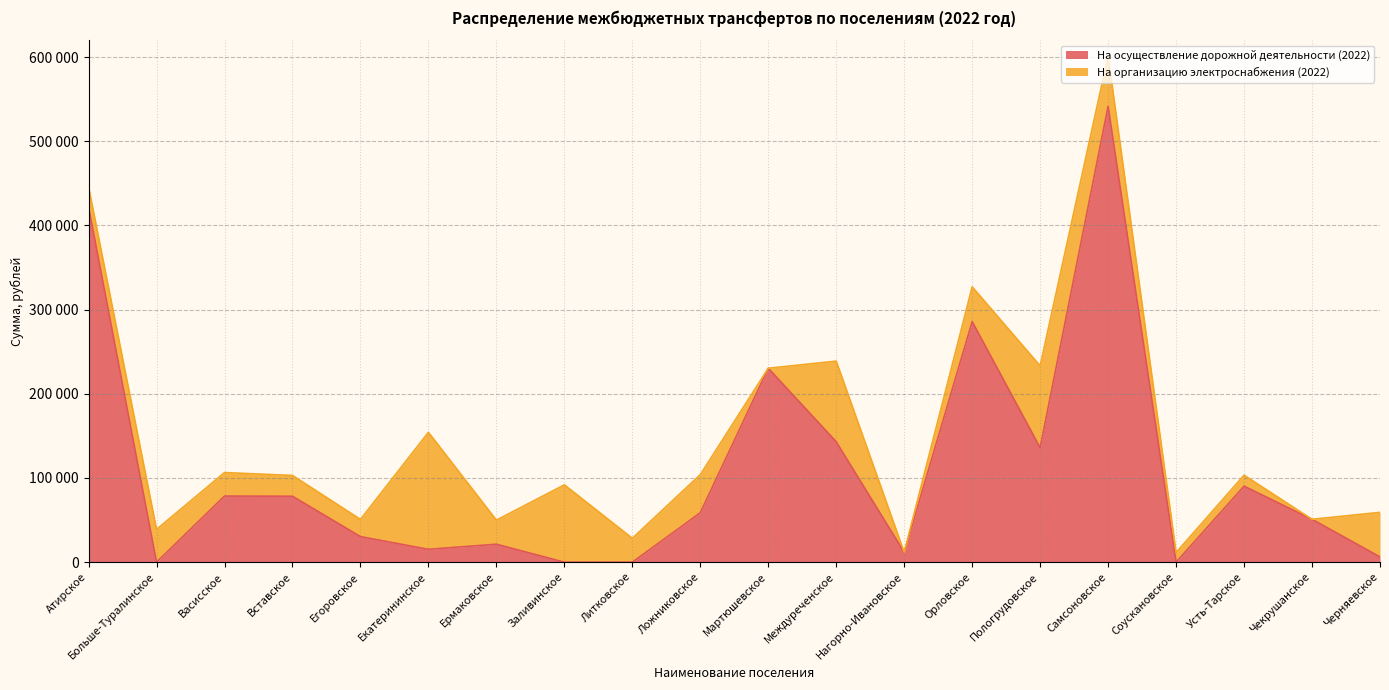

Where is the first local minimum?

Больше-Туралинское